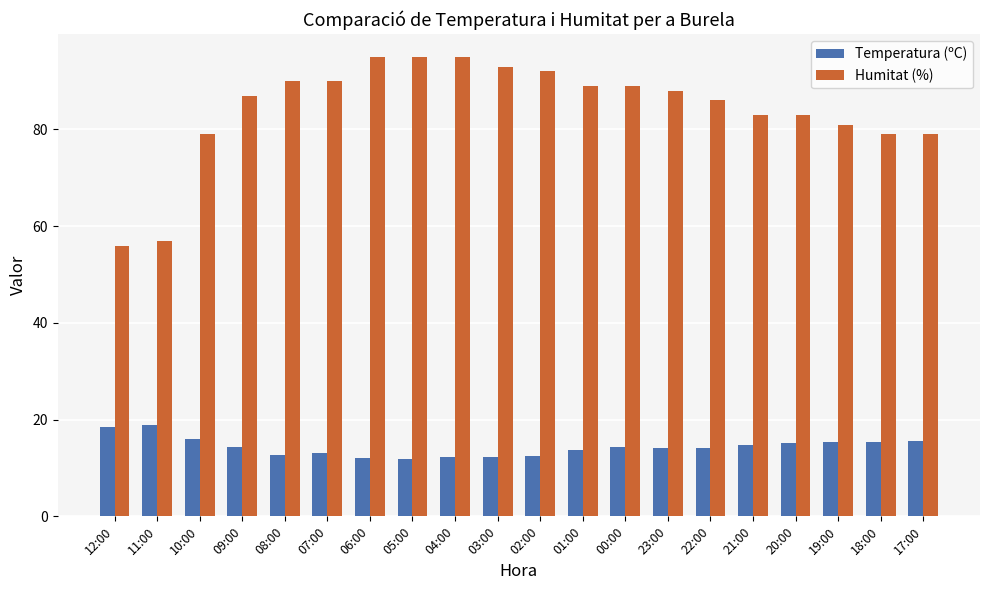

What is the spread (max minus min) of values at 08:00?

77.4